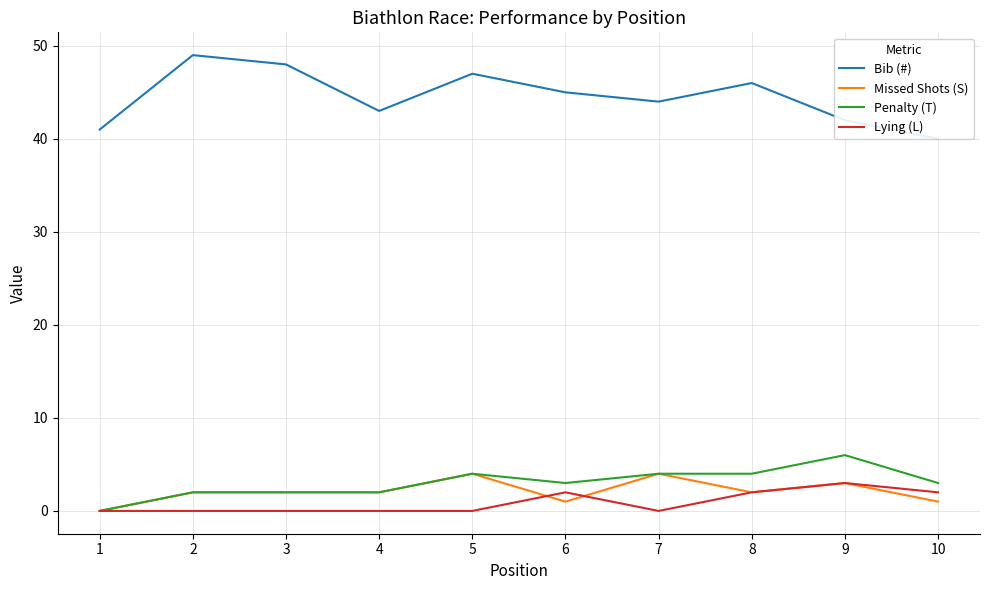

Reading left to right, transcribe all the data shown in this chart.

Bib (#): 1=41	2=49	3=48	4=43	5=47	6=45	7=44	8=46	9=42	10=40
Missed Shots (S): 1=0	2=2	3=2	4=2	5=4	6=1	7=4	8=2	9=3	10=1
Penalty (T): 1=0	2=2	3=2	4=2	5=4	6=3	7=4	8=4	9=6	10=3
Lying (L): 1=0	2=0	3=0	4=0	5=0	6=2	7=0	8=2	9=3	10=2